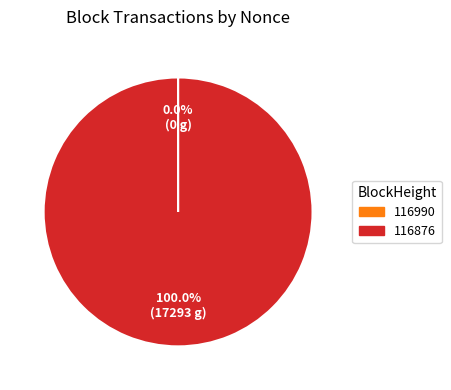

Does any single category account for the majority?

Yes